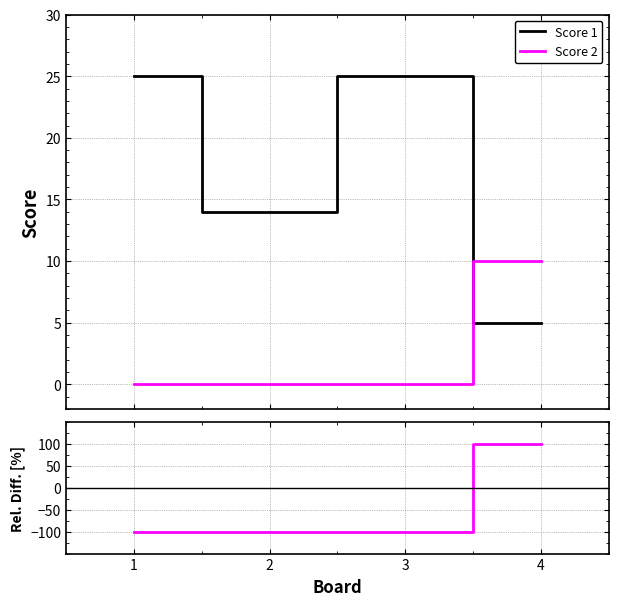

Is it true that Score 2 equals -100 at 2?

True